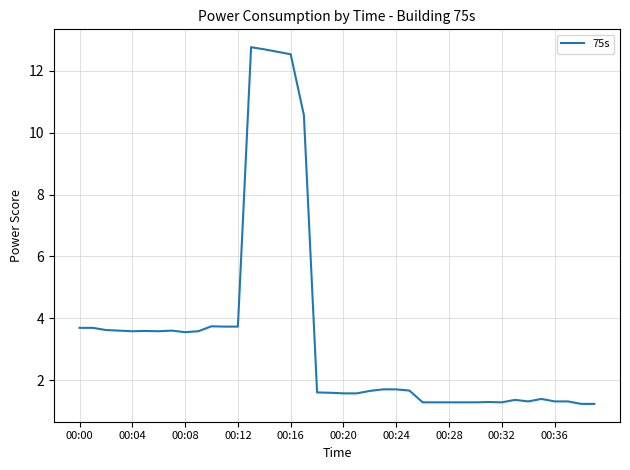

What is the greatest value displayed?

12.8